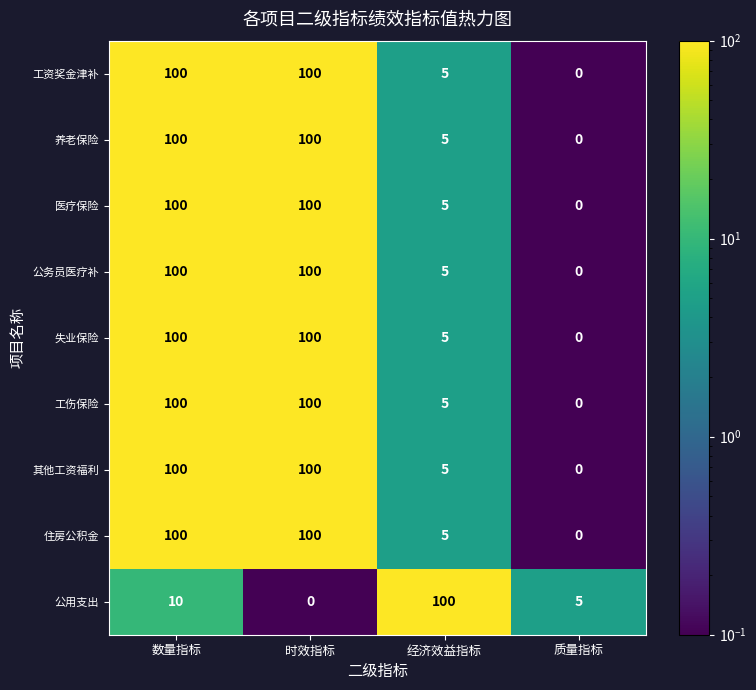

At how many categories does at least one series exceed 97?

3